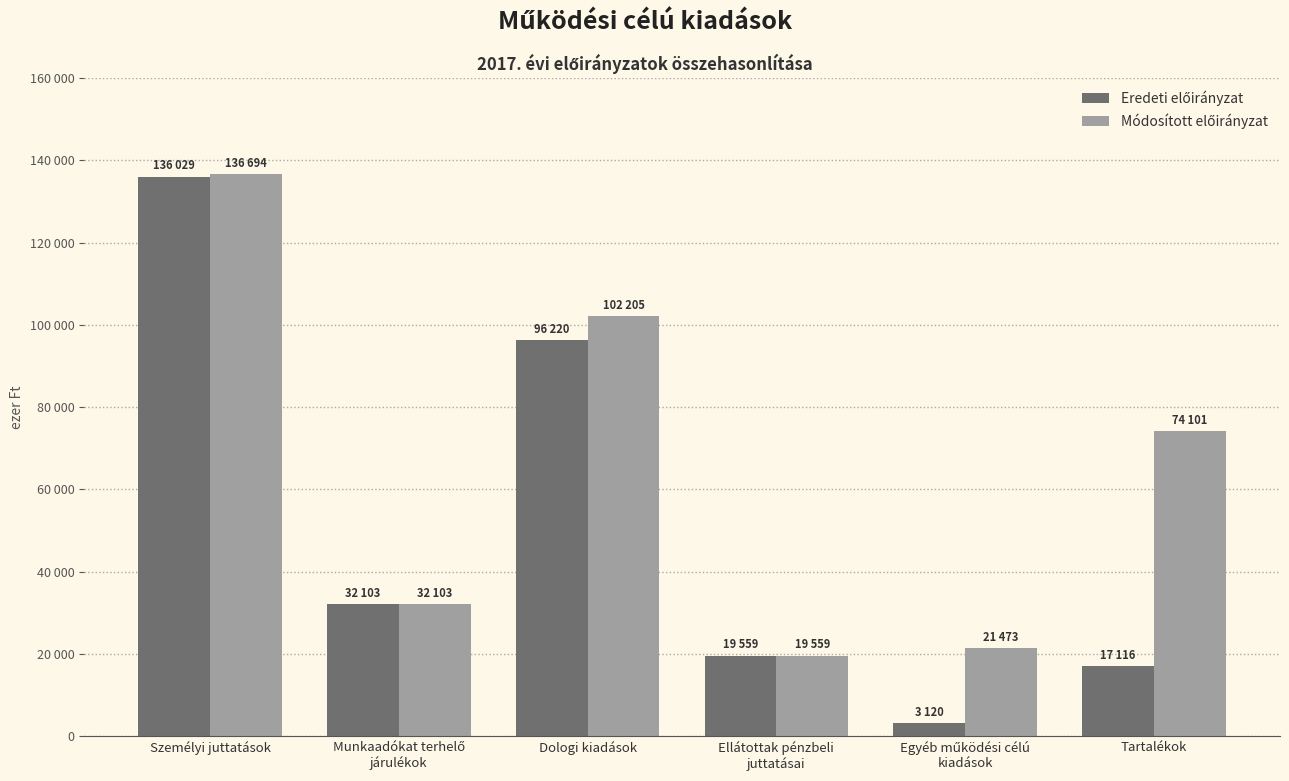

What value does the Eredeti előirányzat series have at Dologi kiadások?

96220